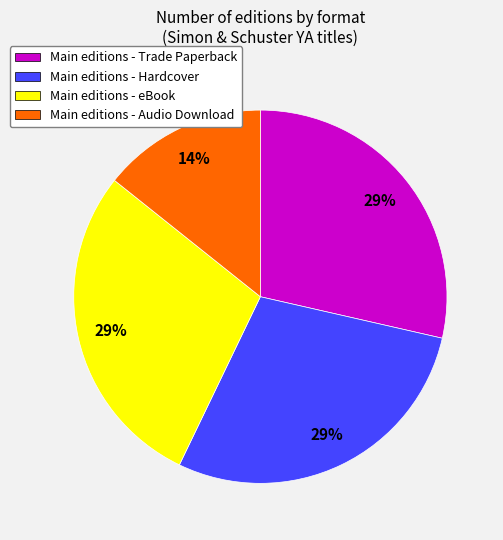

What is the ratio of the value at Main editions - Hardcover to the value at Main editions - Trade Paperback?

1.0